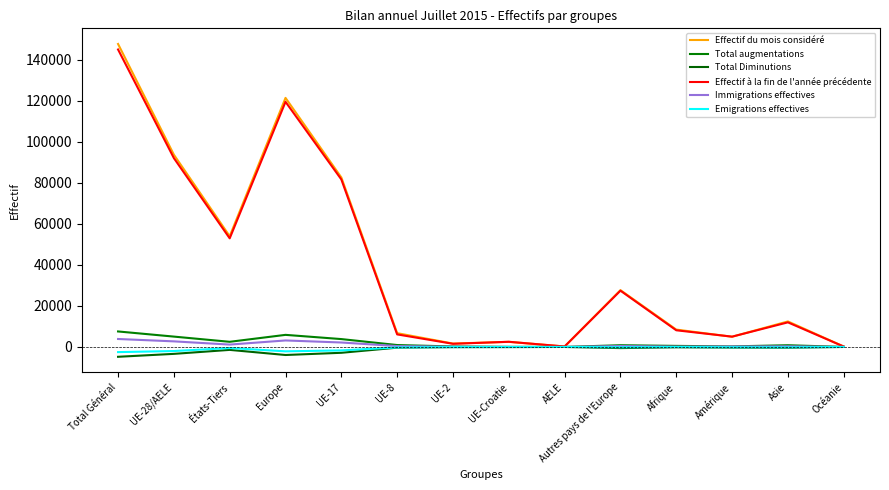

What is the highest value of the Total Diminutions series?

-6